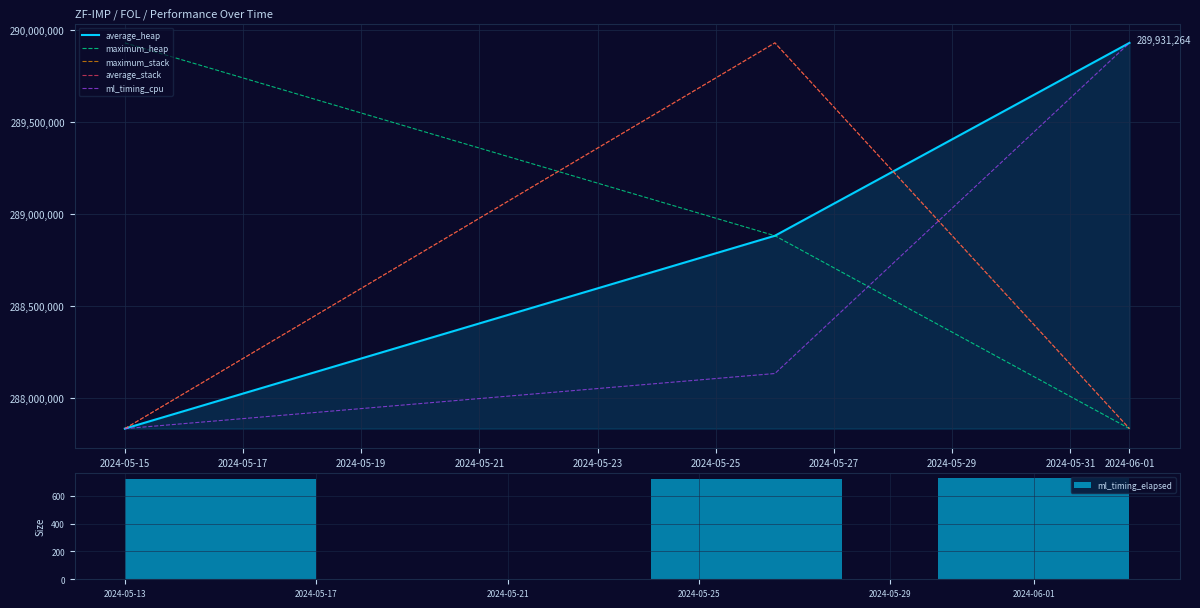

What is the minimum value for maximum_stack?

287834112.0